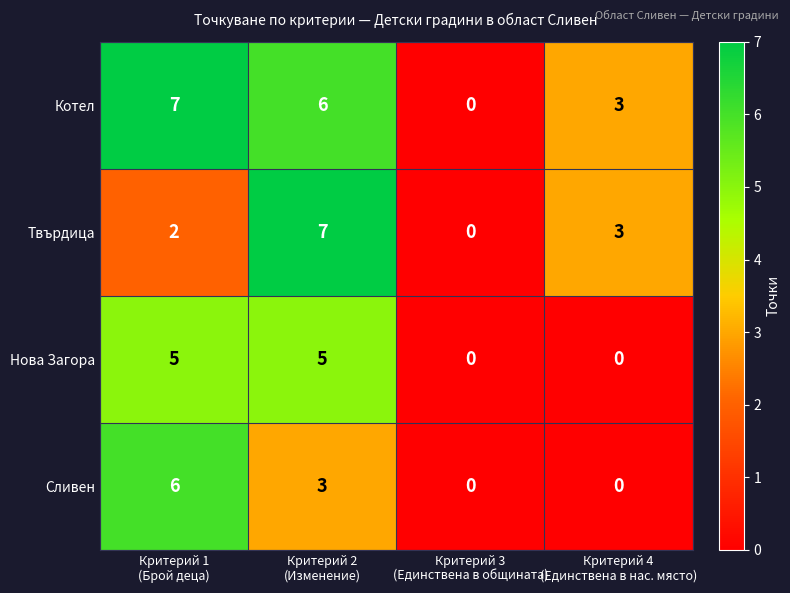

How many Котел values are between 3 and 7?

3